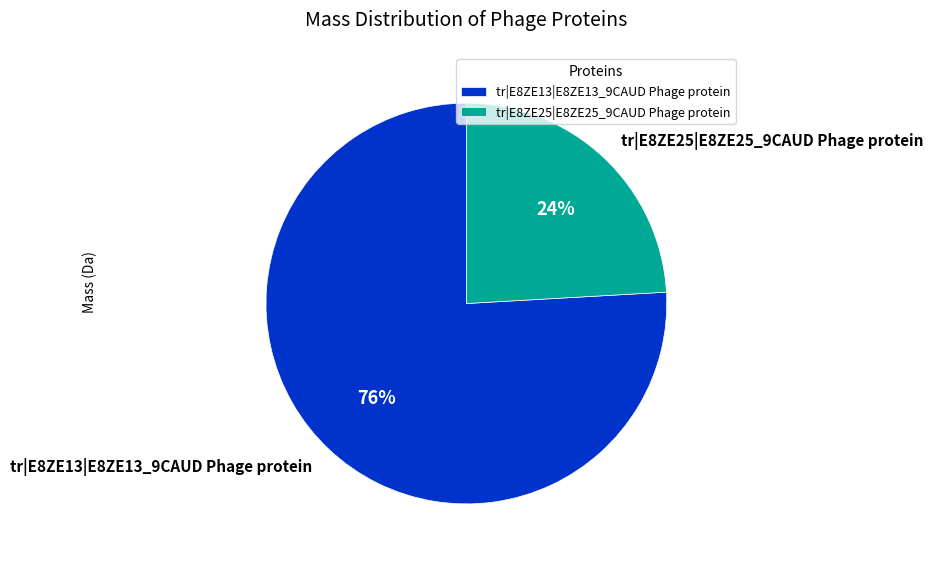

Rank the categories by value from highest to lowest.

tr|E8ZE13|E8ZE13_9CAUD Phage protein, tr|E8ZE25|E8ZE25_9CAUD Phage protein